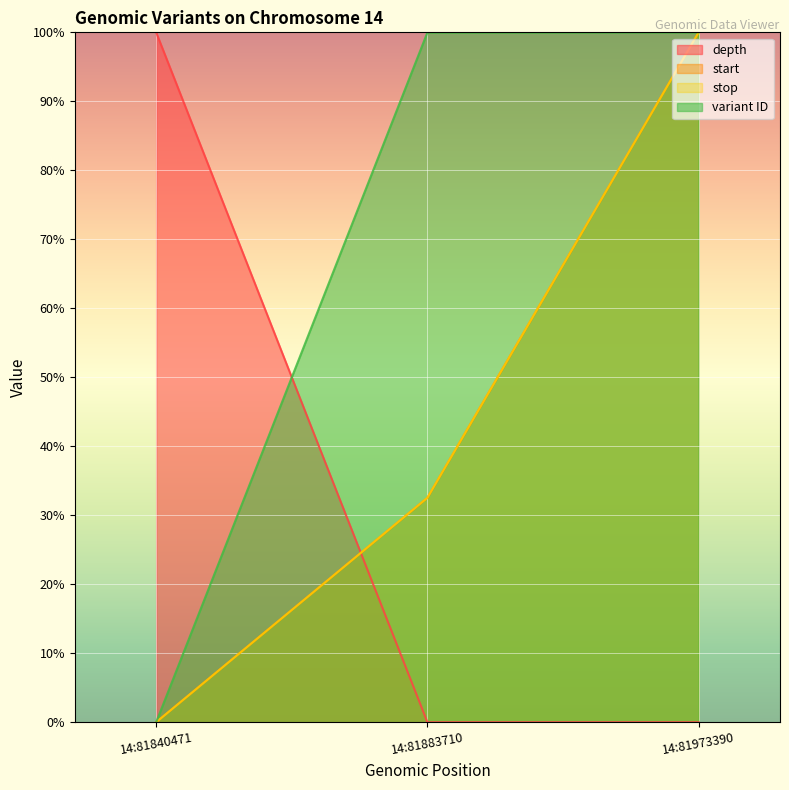

How many data points in start are less than 32?

1